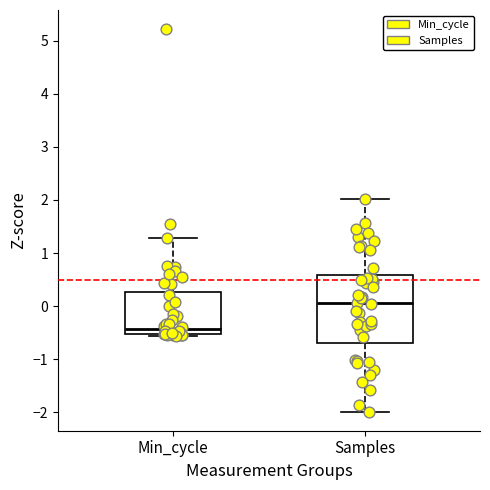

Where is the lower edge of the box for Min_cycle on the y-axis? The values are not printed on the chart, so give them approximately, as read against the axis.

-0.5